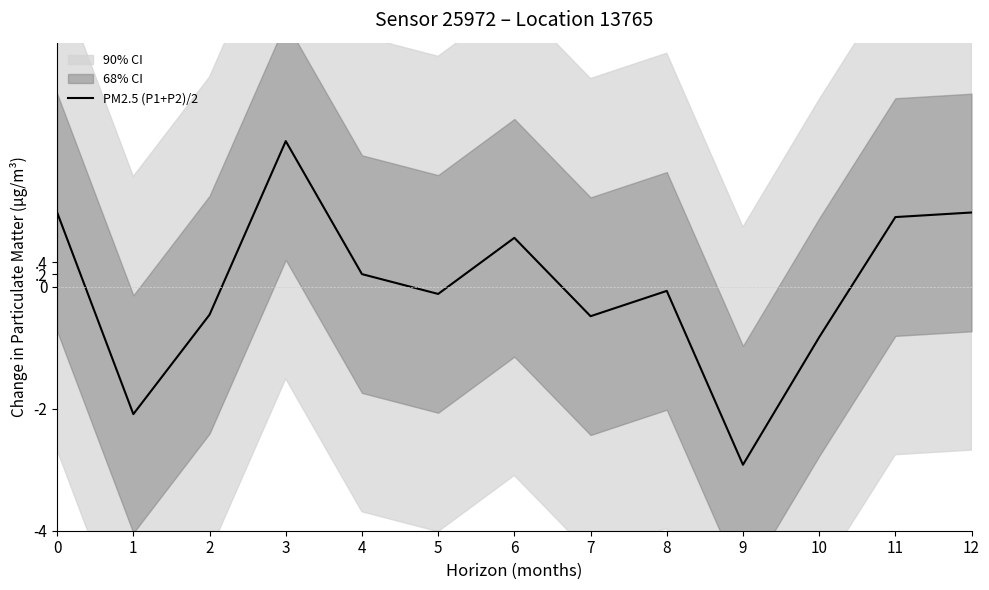

List the labels in order of value, largest first.

3, 12, 0, 11, 6, 4, 8, 5, 2, 7, 10, 1, 9